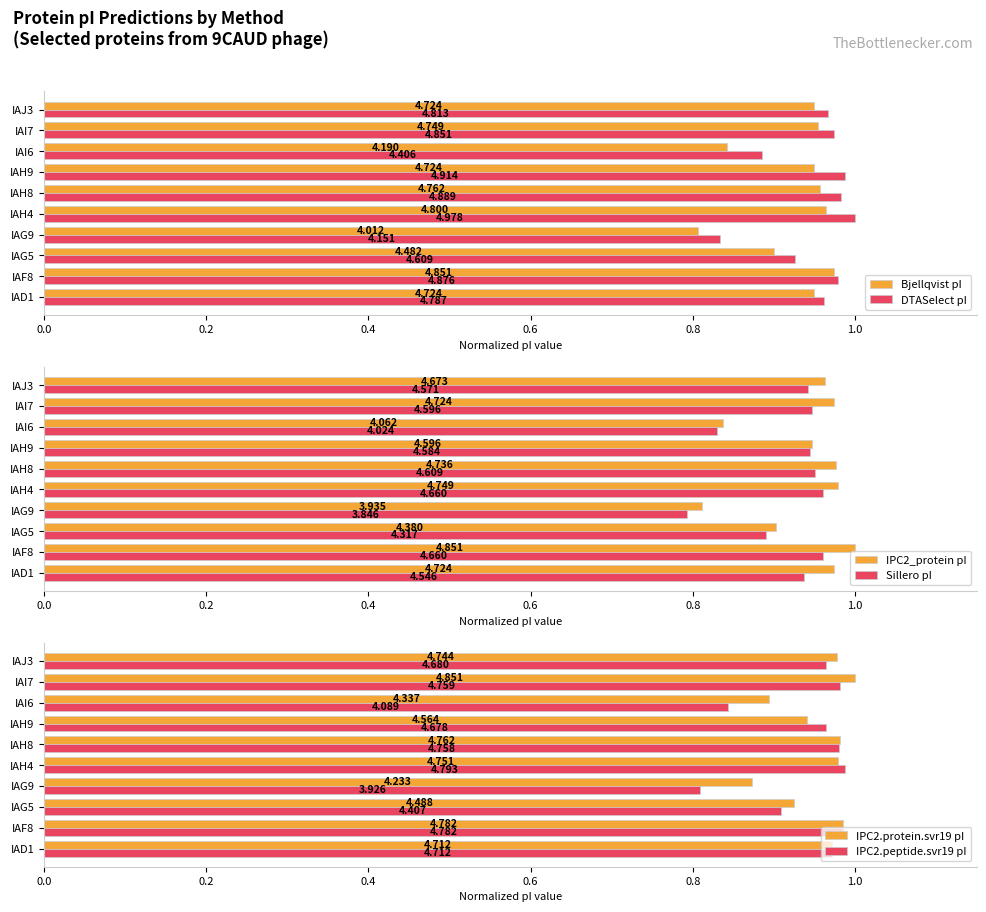

What are all the series names shown in the legend?

Bjellqvist pI, DTASelect pI, IPC2_protein pI, Sillero pI, IPC2.protein.svr19 pI, IPC2.peptide.svr19 pI